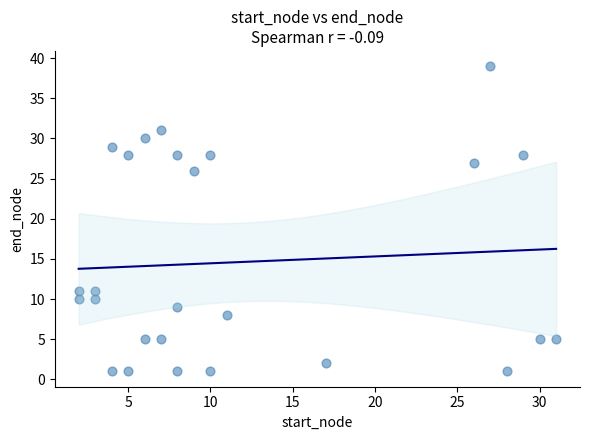

What is the range of Y values (max minus min)?

38